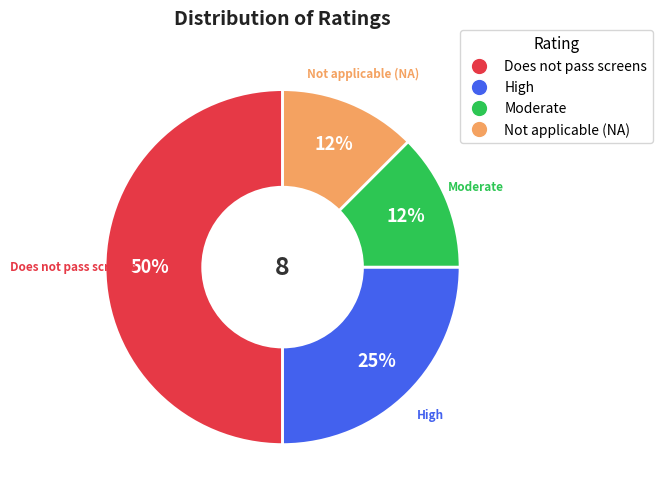

Does High represent more than half of the total?

No